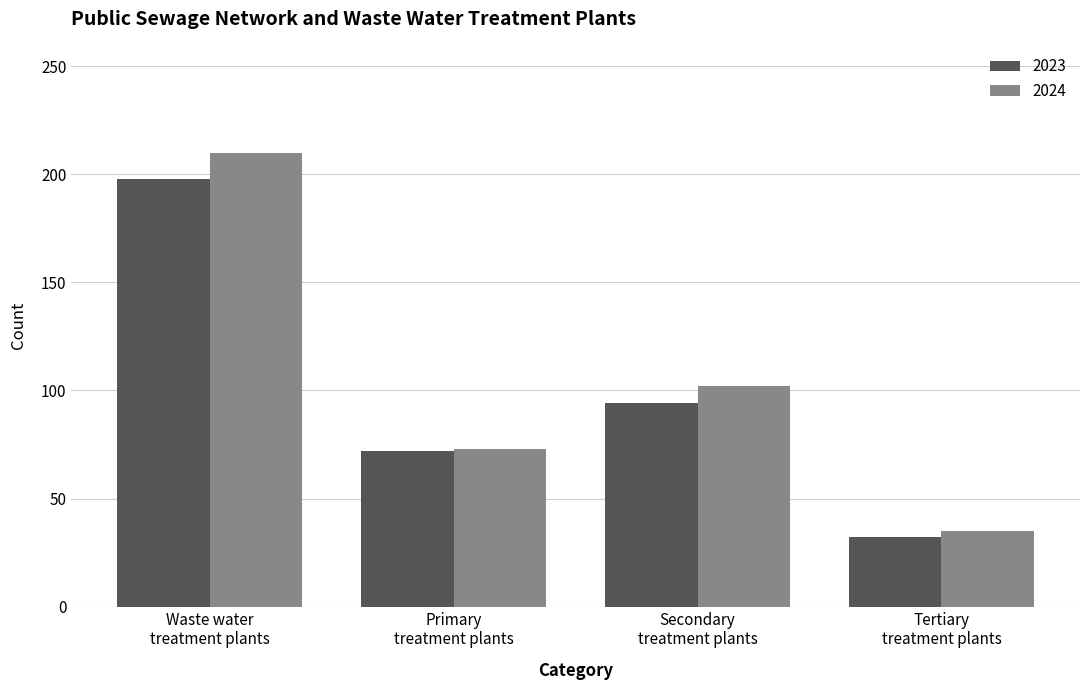

How many values in the 2024 series are below 102?

2